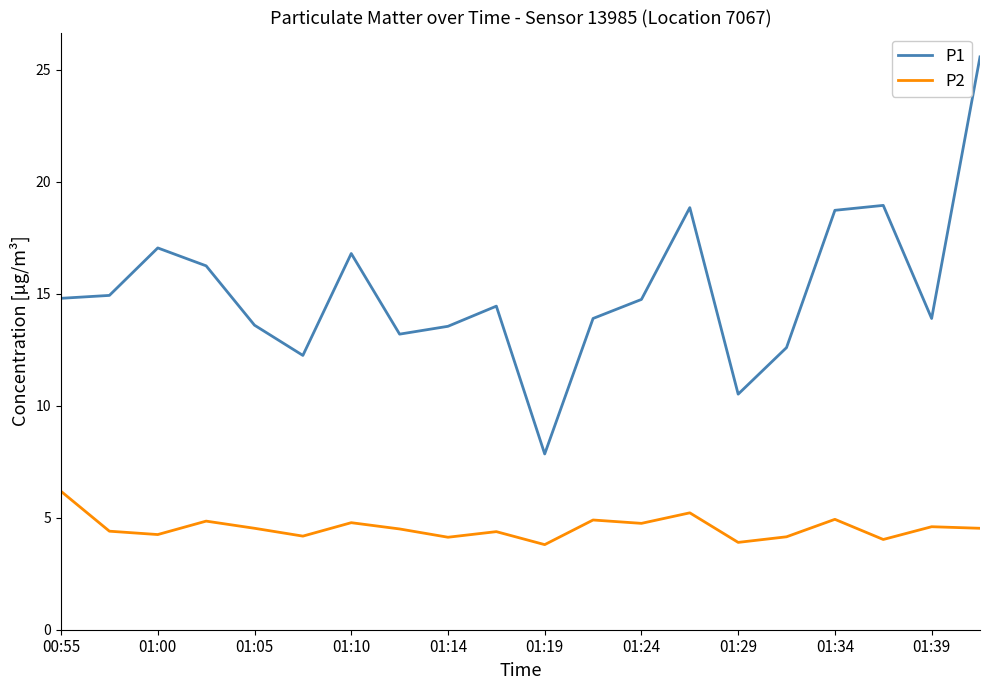

True or false: P2 and P1 intersect in this chart.

False